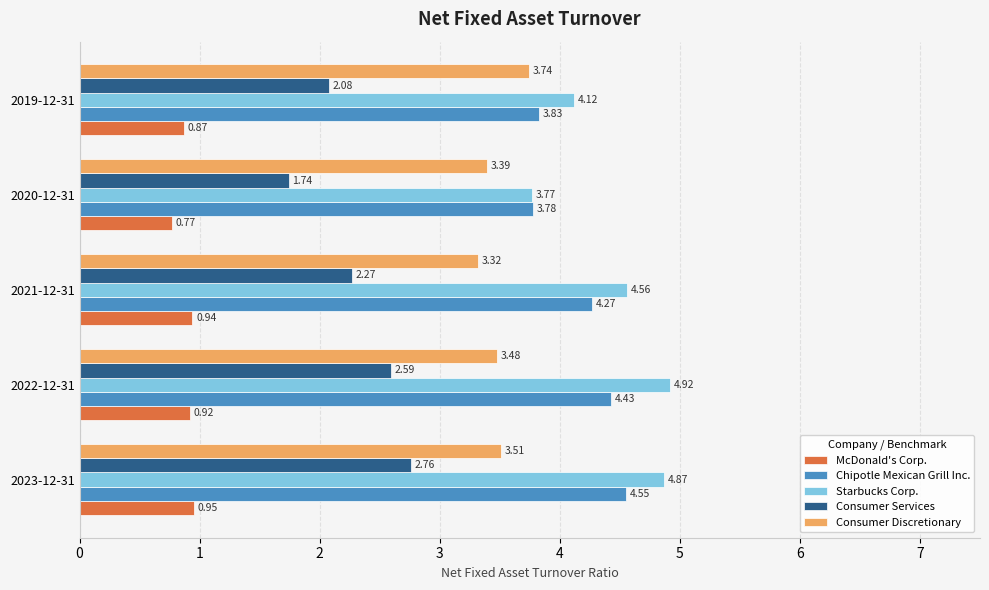

What is the sum of the Starbucks Corp. values at 2020-12-31 and 2023-12-31?

8.6